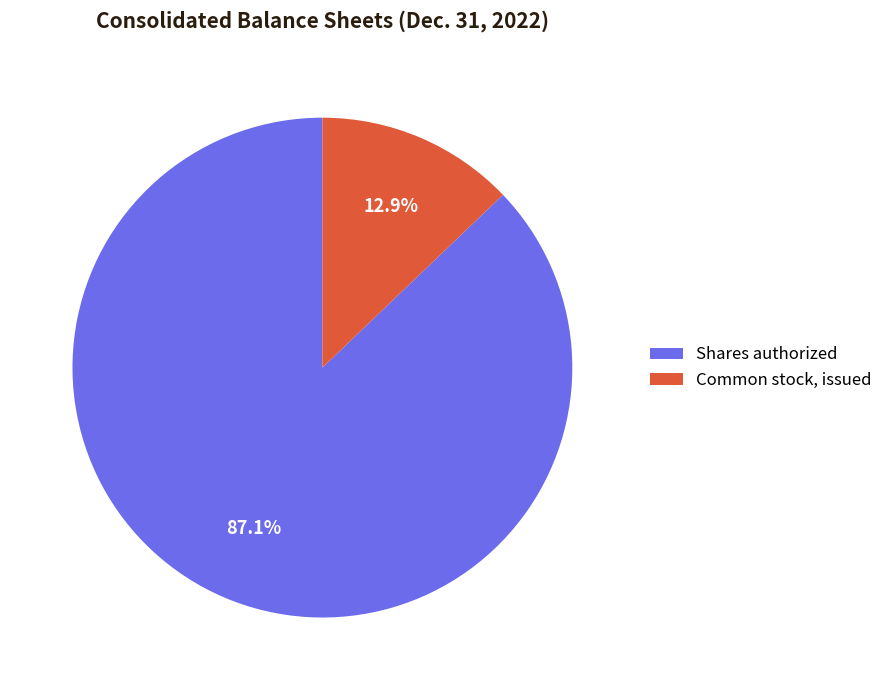

True or false: Shares authorized accounts for 87% of the total.

True